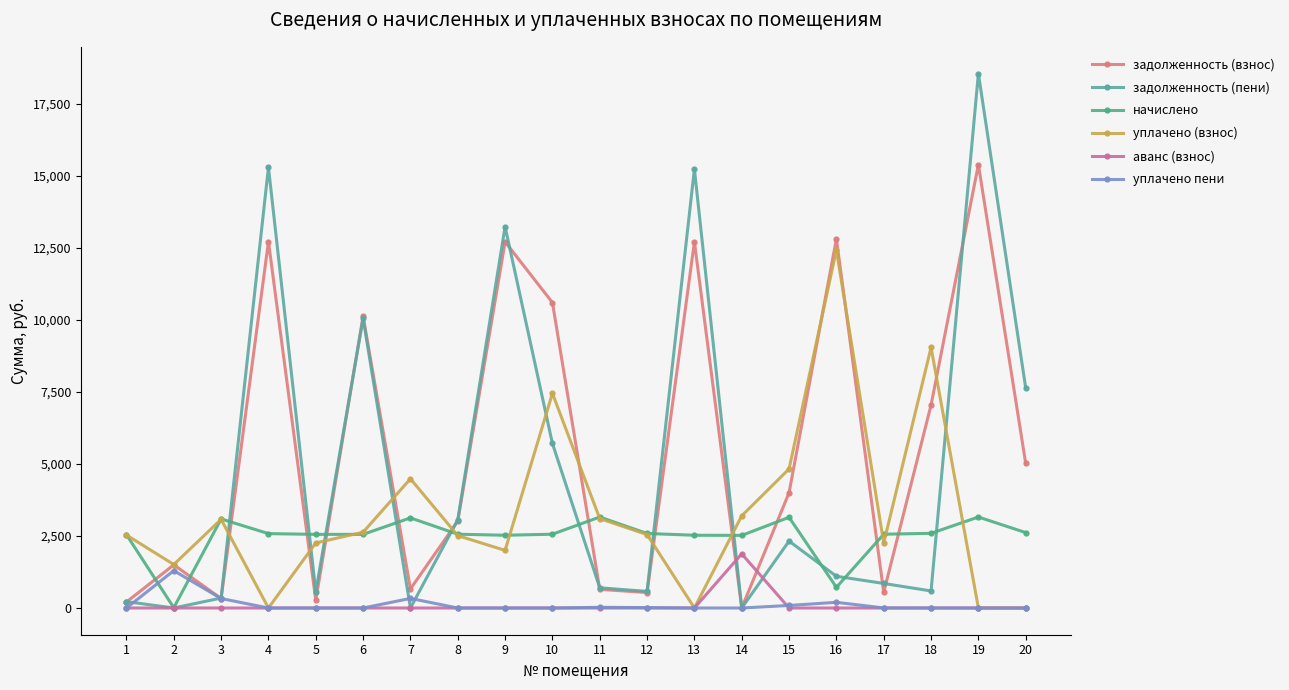

What are all the series names shown in the legend?

задолженность (взнос), задолженность (пени), начислено, уплачено (взнос), аванс (взнос), уплачено пени